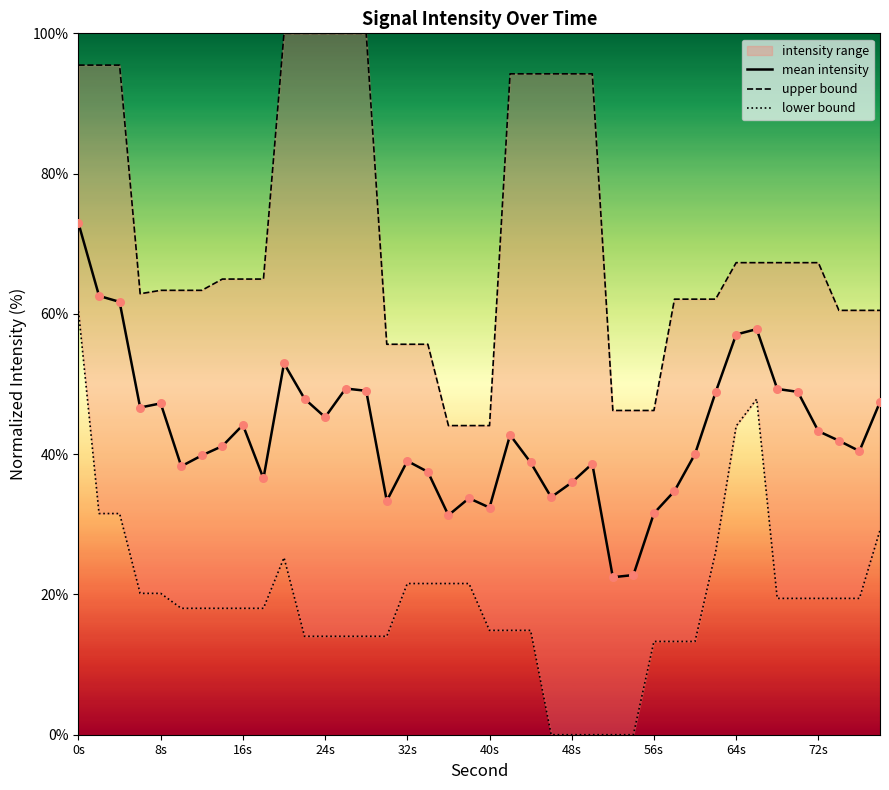

True or false: mean intensity has a value of 43.3 at 72s.

True